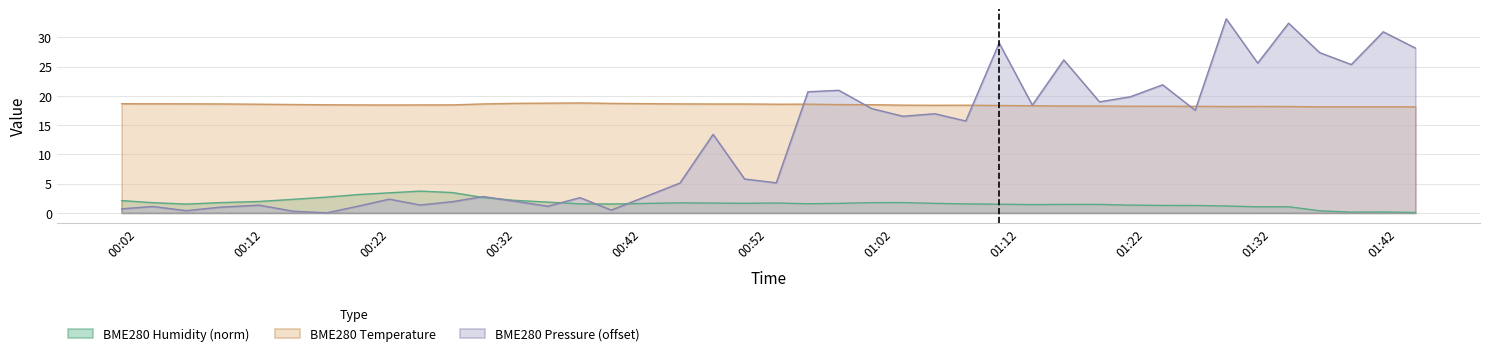

What is the approximate value of BME280_temperature at 2023/10/02 01:28:25?

18.2